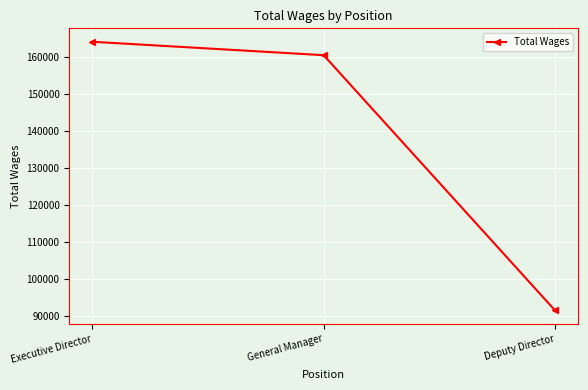

What is the change in value from Executive Director to General Manager?

-3632